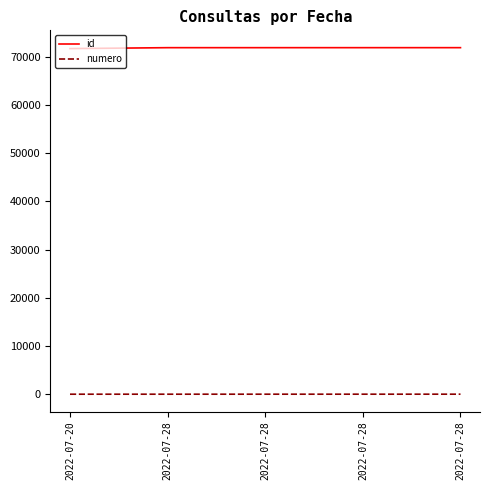

Does the chart display data point markers on the line(s)?

No